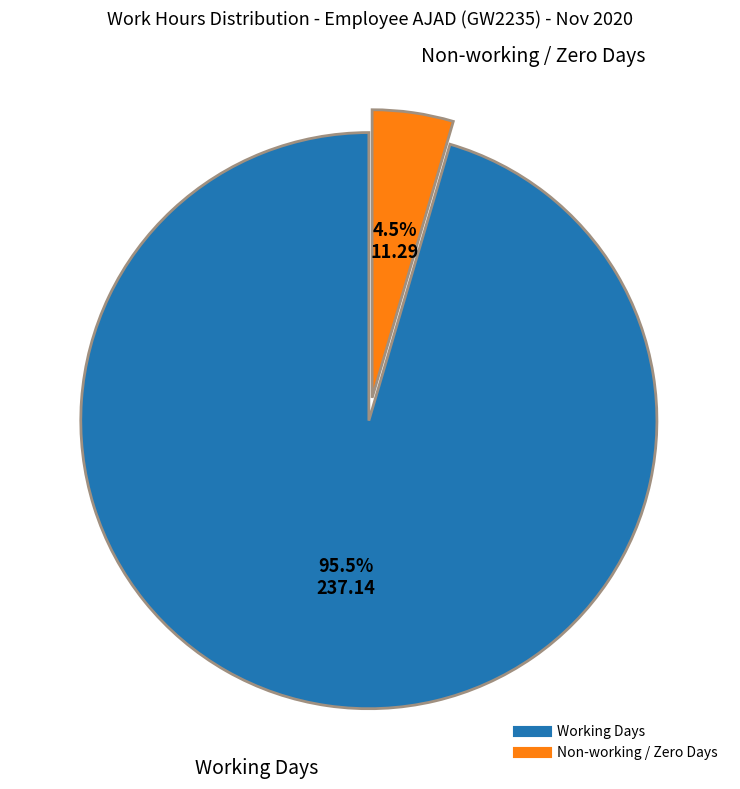

Count the number of slices in the pie.

2